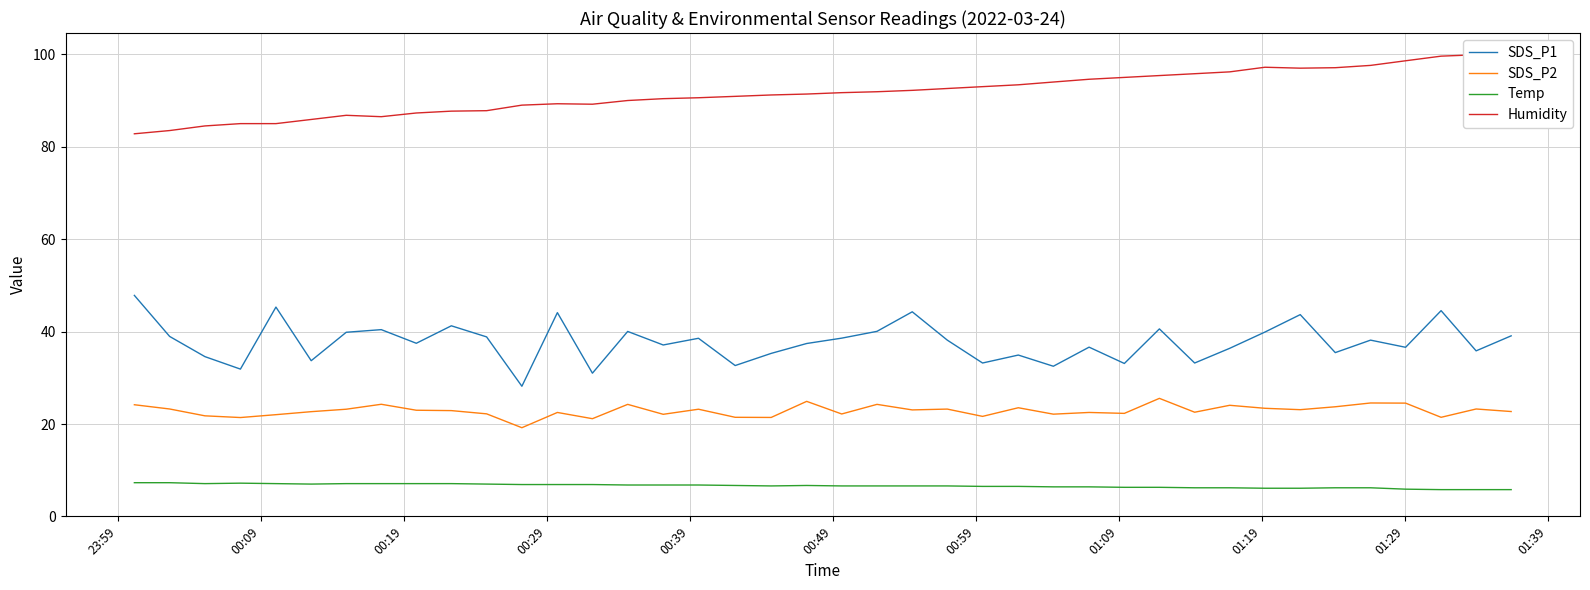

True or false: Temp and SDS_P2 intersect in this chart.

False